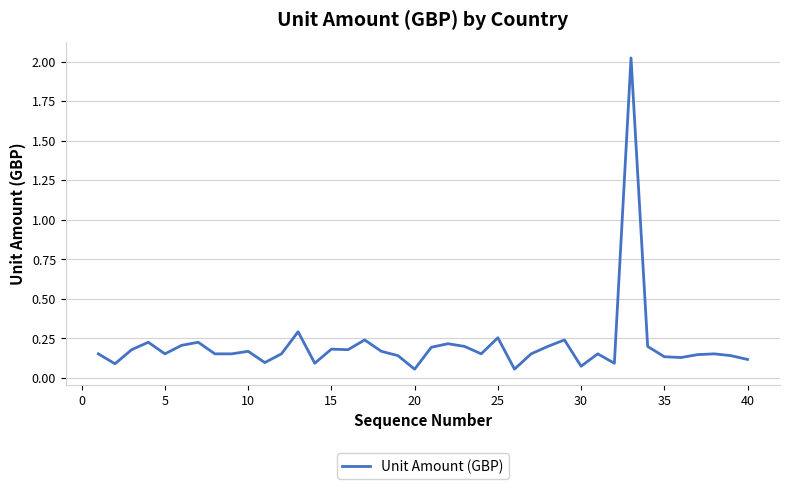

Does the chart have visible grid lines?

Yes